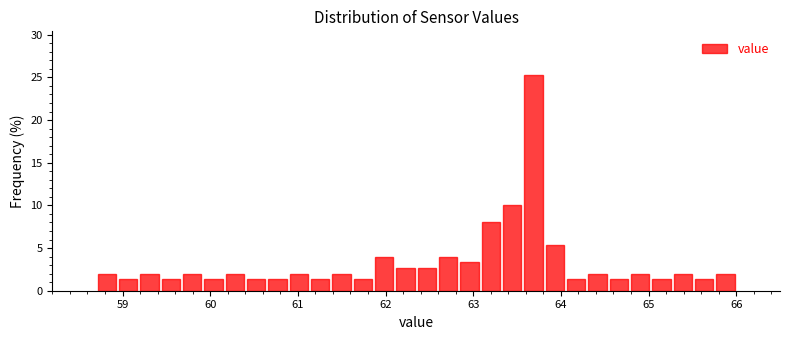

Read against the x-axis, roughly where is the centre of the tallest bar?

63.7